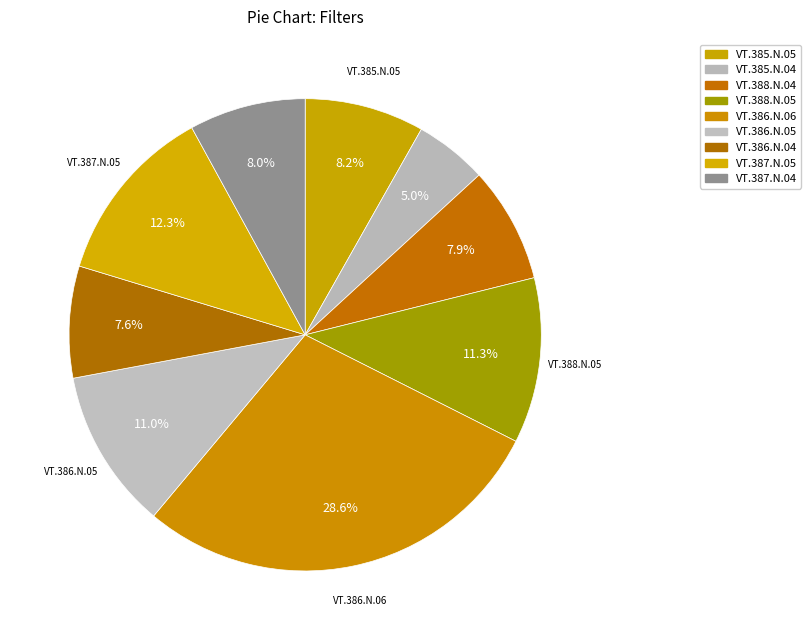

How much of the chart is everything except VT.385.N.04?

95.0%